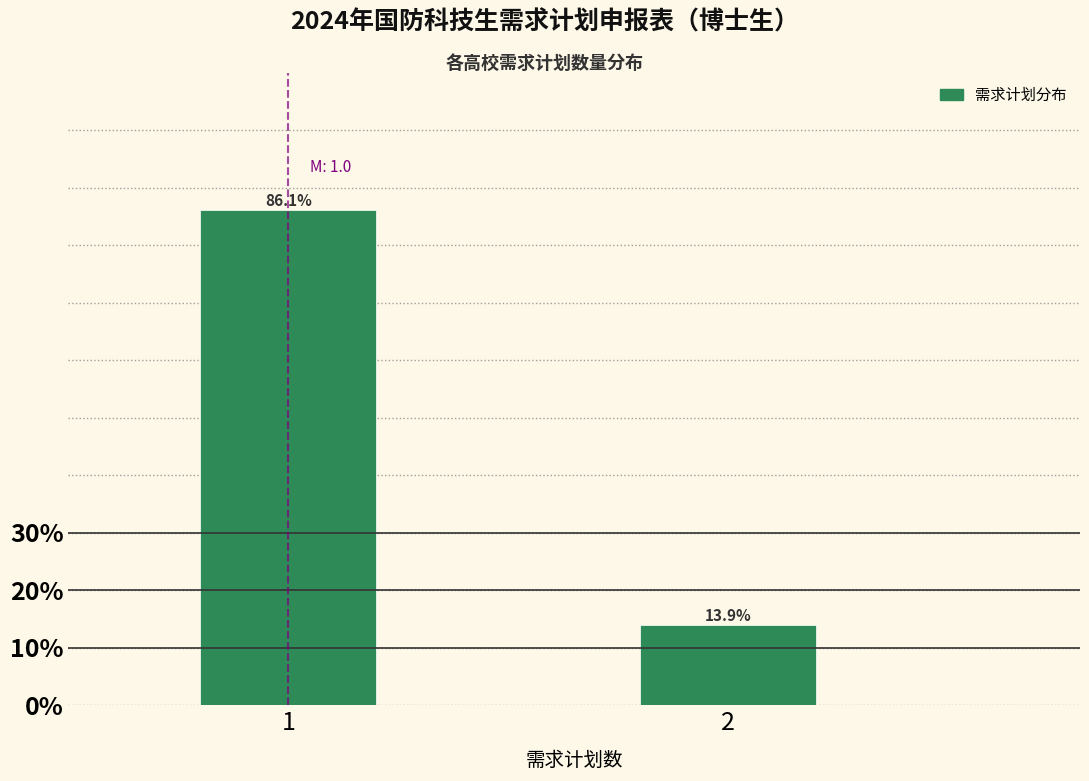

Reading right to left, transcribe all the data shown in this chart.

2=13.9	1=86.1